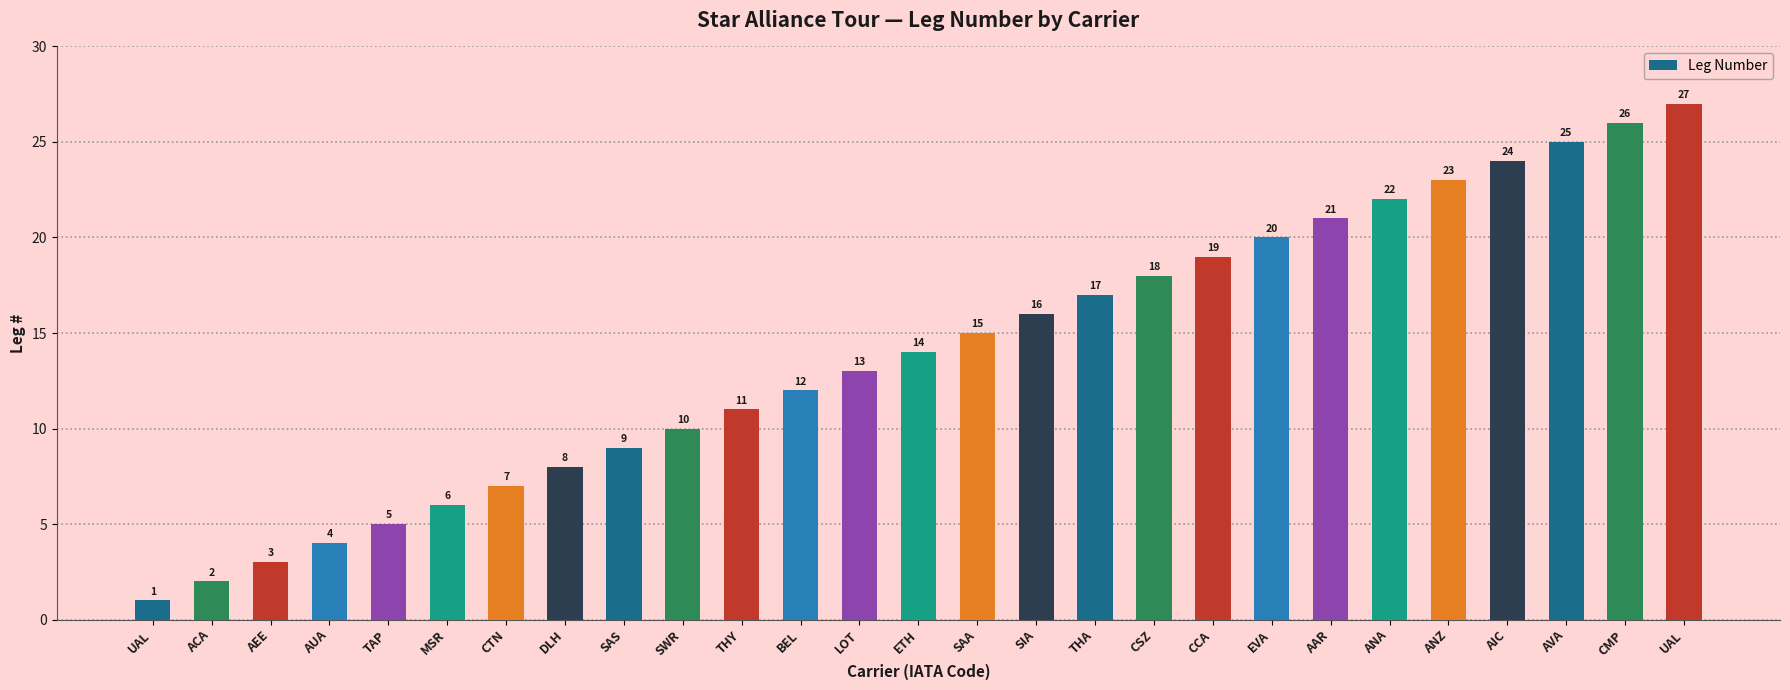

What is the difference between the values at AAR and SAA?

6